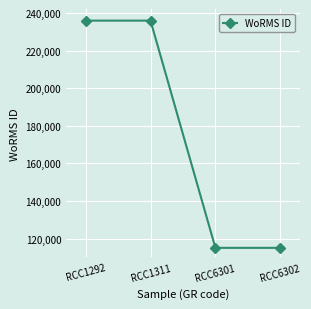

What is the minimum value shown in the chart?

115104